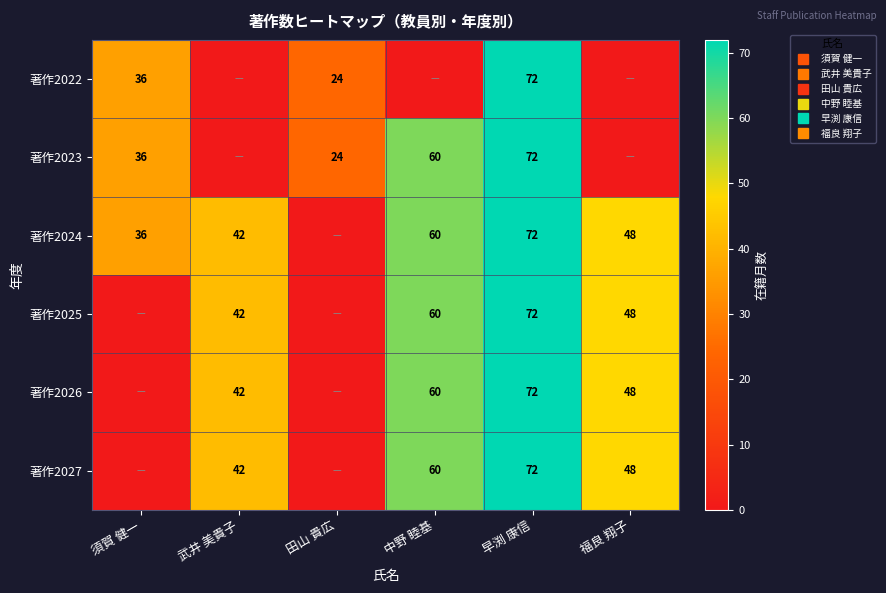

Is the value of 著作2024 at 中野 睦基 greater than the value of 著作2026 at 福良 翔子?

Yes